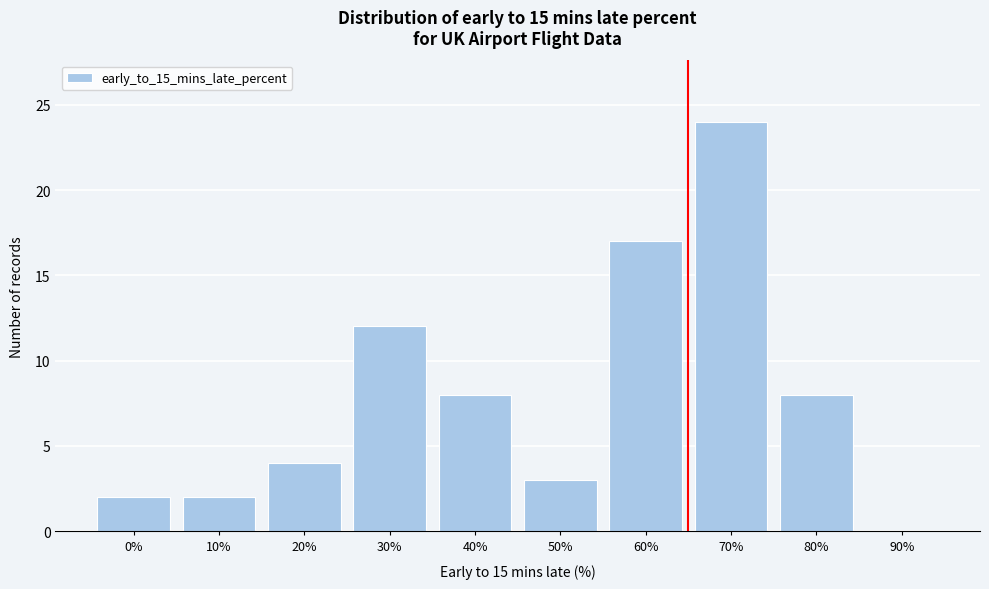

Reading right to left, transcribe all the data shown in this chart.

90%=0	80%=8	70%=24	60%=17	50%=3	40%=8	30%=12	20%=4	10%=2	0%=2